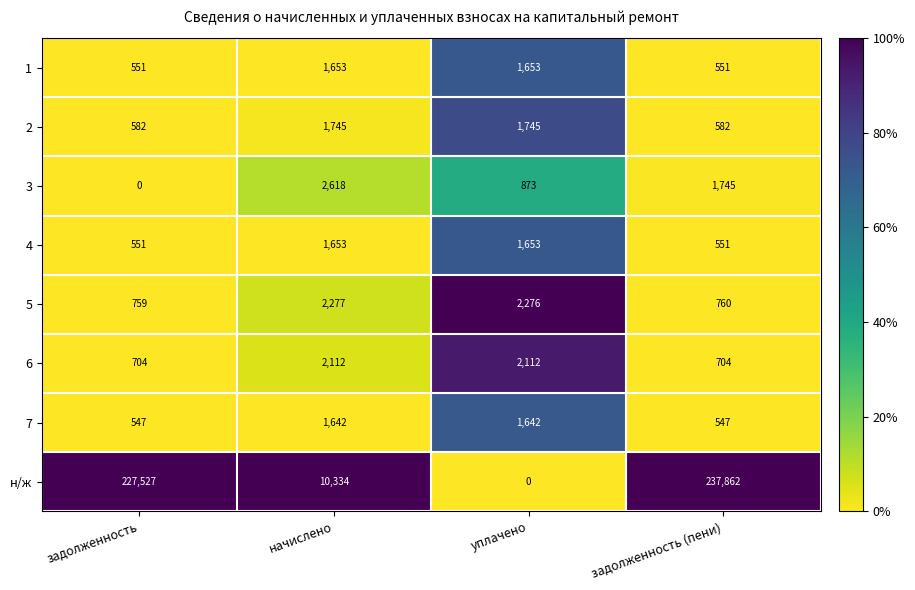

Which series has the largest range (max minus min)?

н/ж